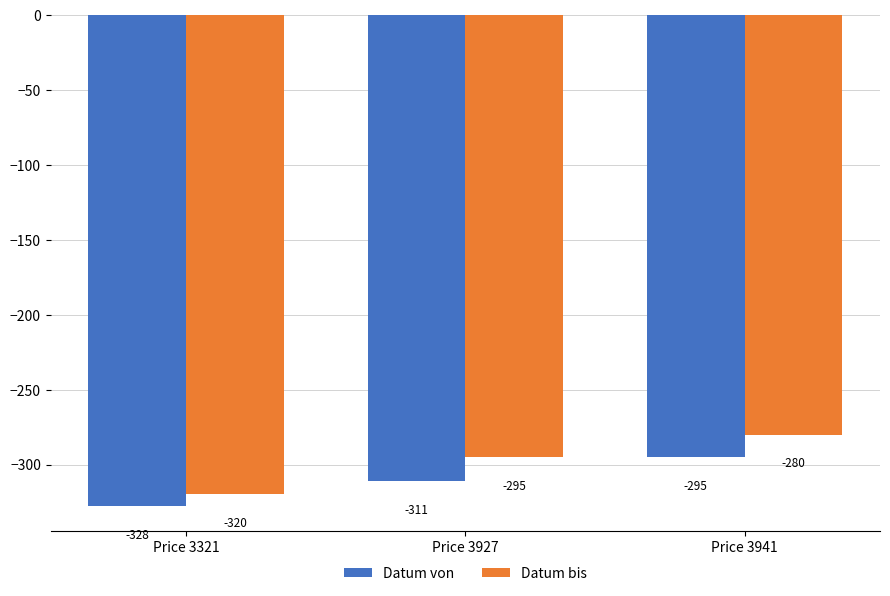

Which series has the largest total across all categories?

Datum bis